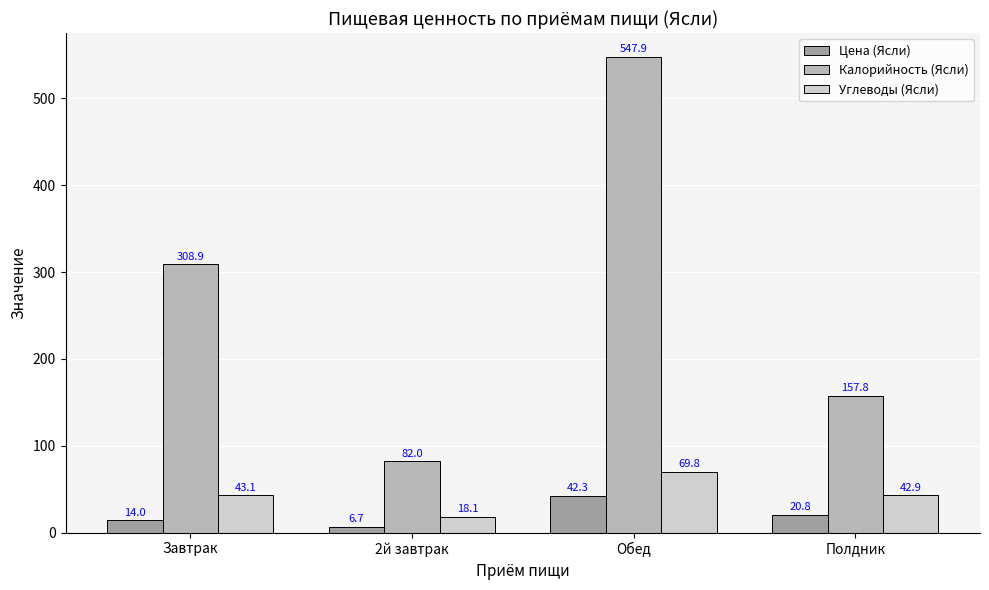

List the series in order of their peak value, lowest first.

Цена (Ясли), Углеводы (Ясли), Калорийность (Ясли)